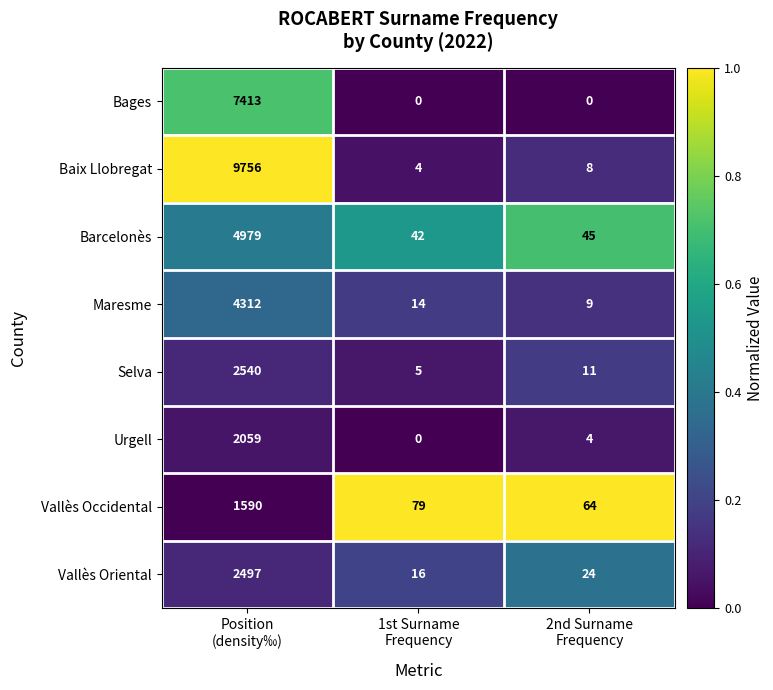

What is the greatest value displayed?

9756